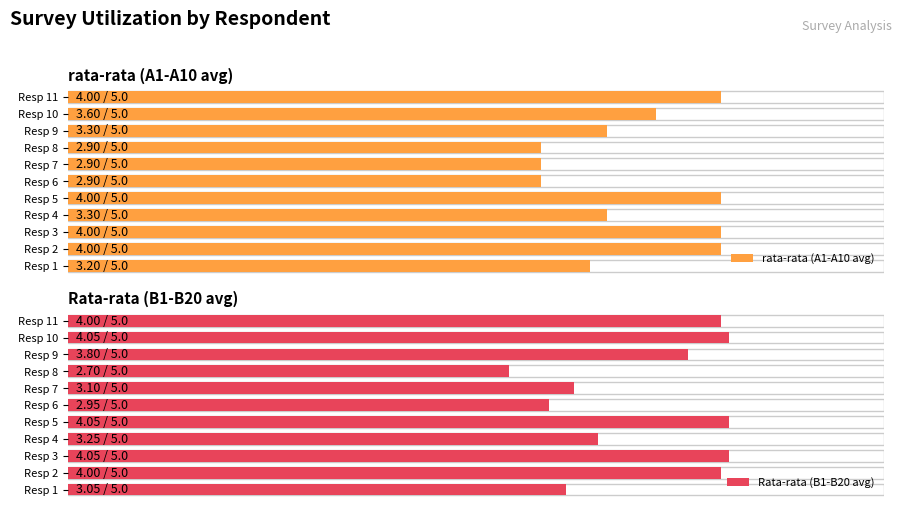

How many series are shown in this chart?

2